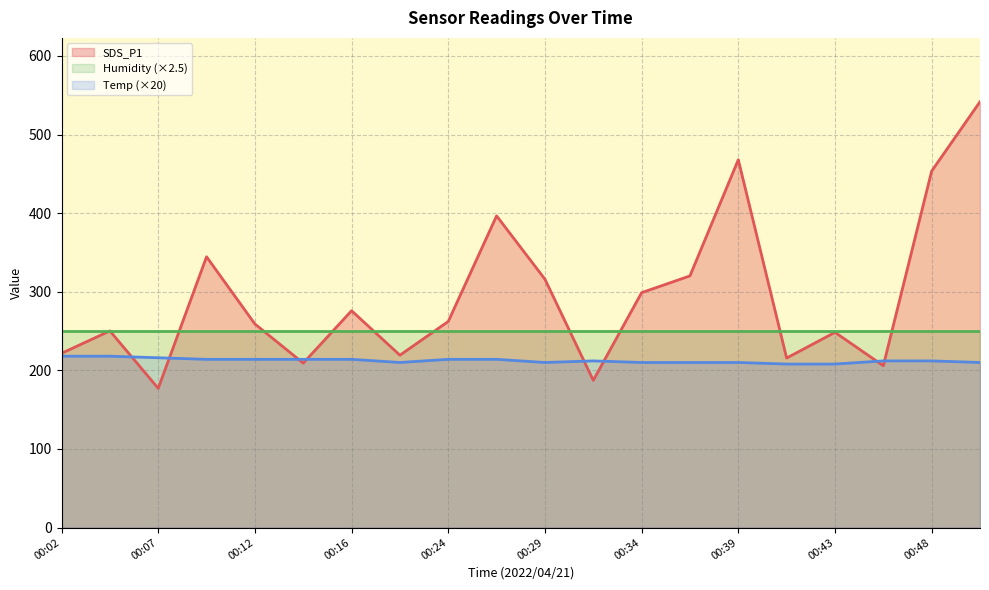

Where is the first local maximum for SDS_P1?

00:04